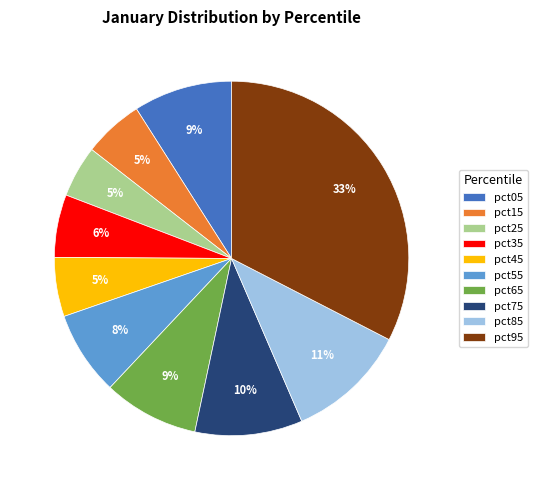

Is the sum of pct15 and pct75 greater than half?

No